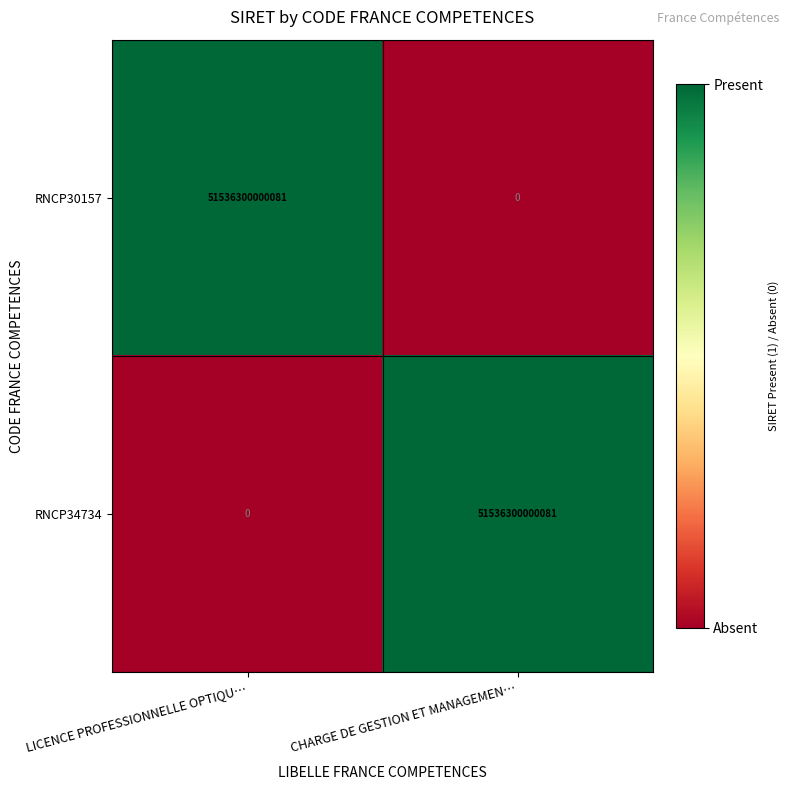

What is the difference between the highest and lowest values at LICENCE PROFESSIONNELLE OPTIQU…?

51536300000081